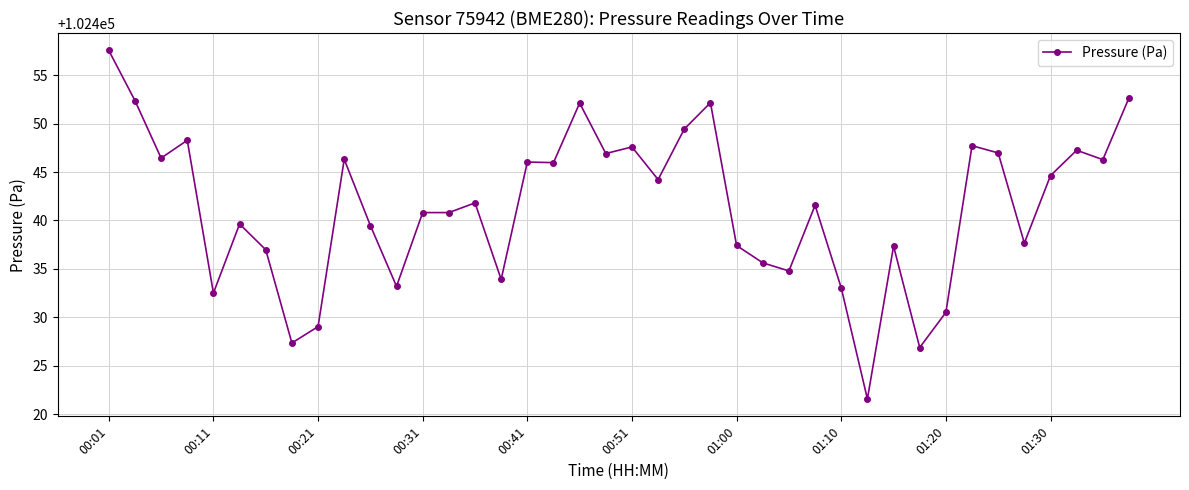

How many lines are shown in the chart?

1